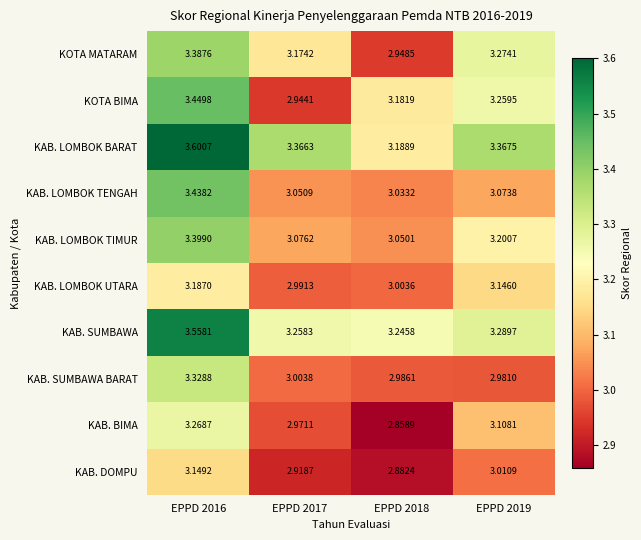

How many categories are shown in the chart?

4